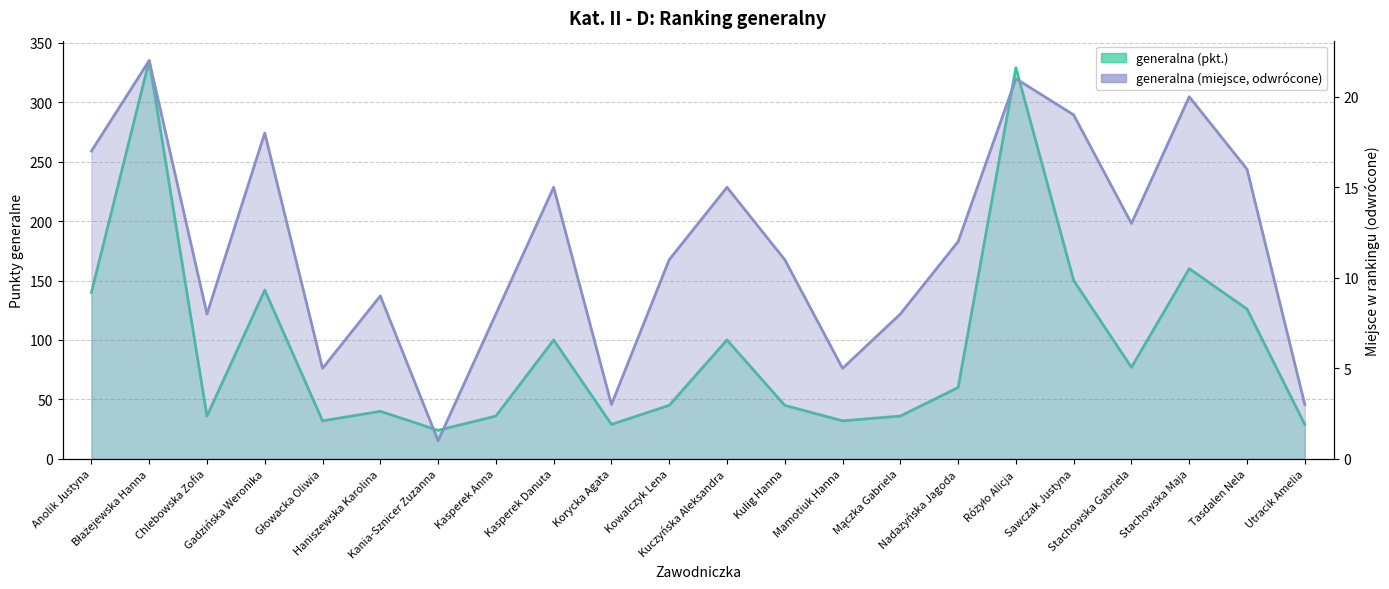

What is the difference between the generalna (miejsce) values at Głowacka Oliwia and Kowalczyk Lena?

6